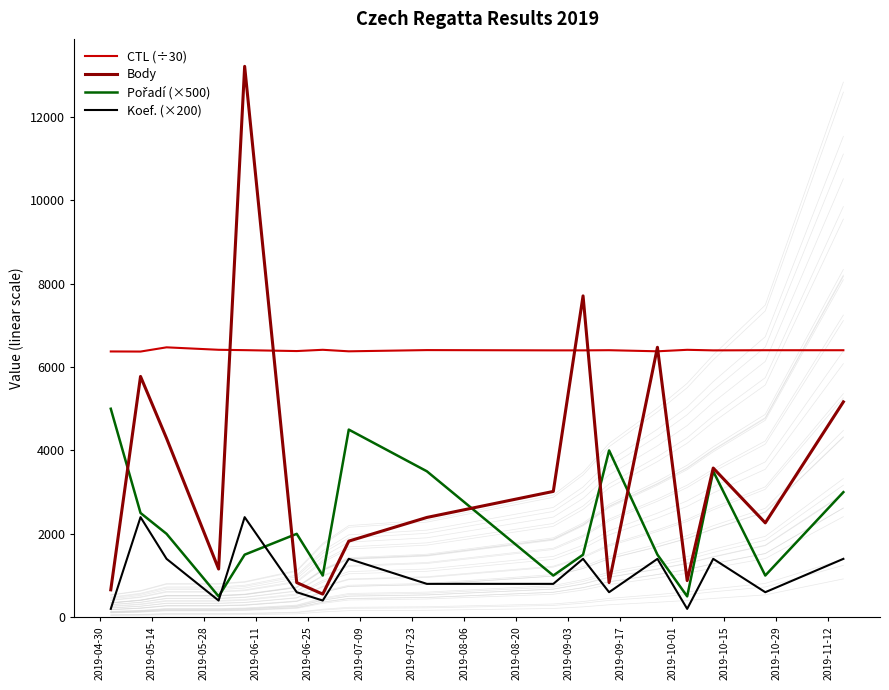

How many lines are shown in the chart?

4